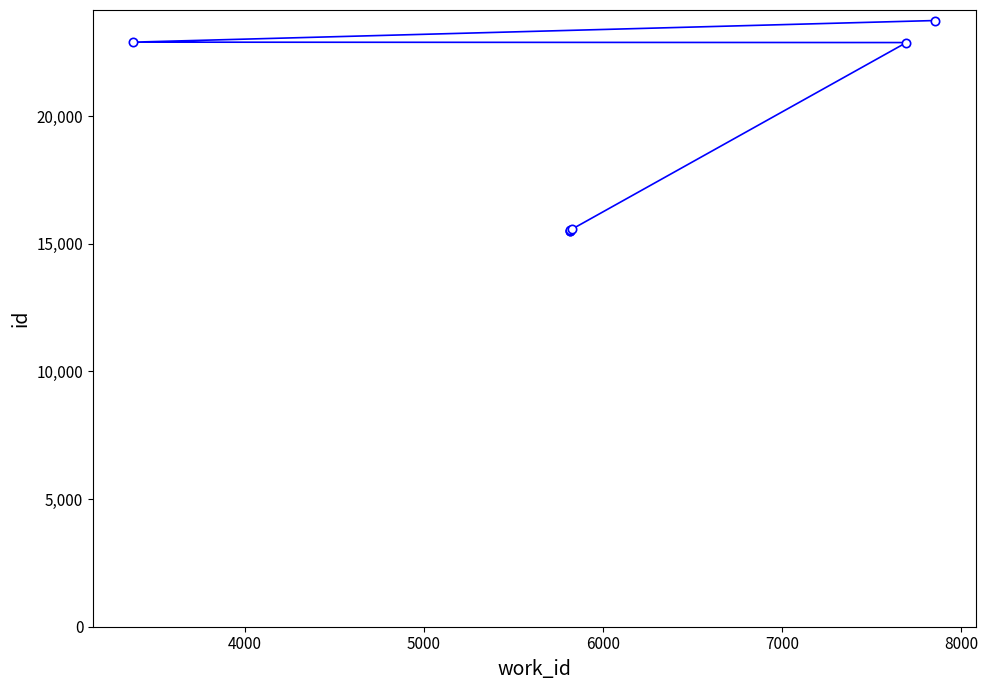

Reading left to right, extract all data points from this chart.

15502	15511	15528	15566	22875	22891	23738